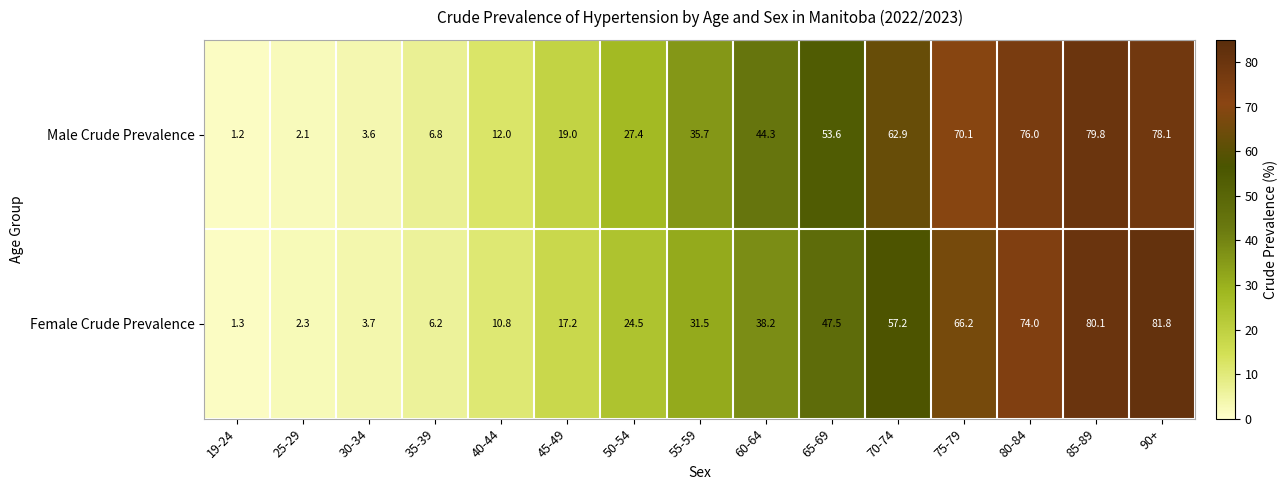

What is the smallest value displayed?

1.2